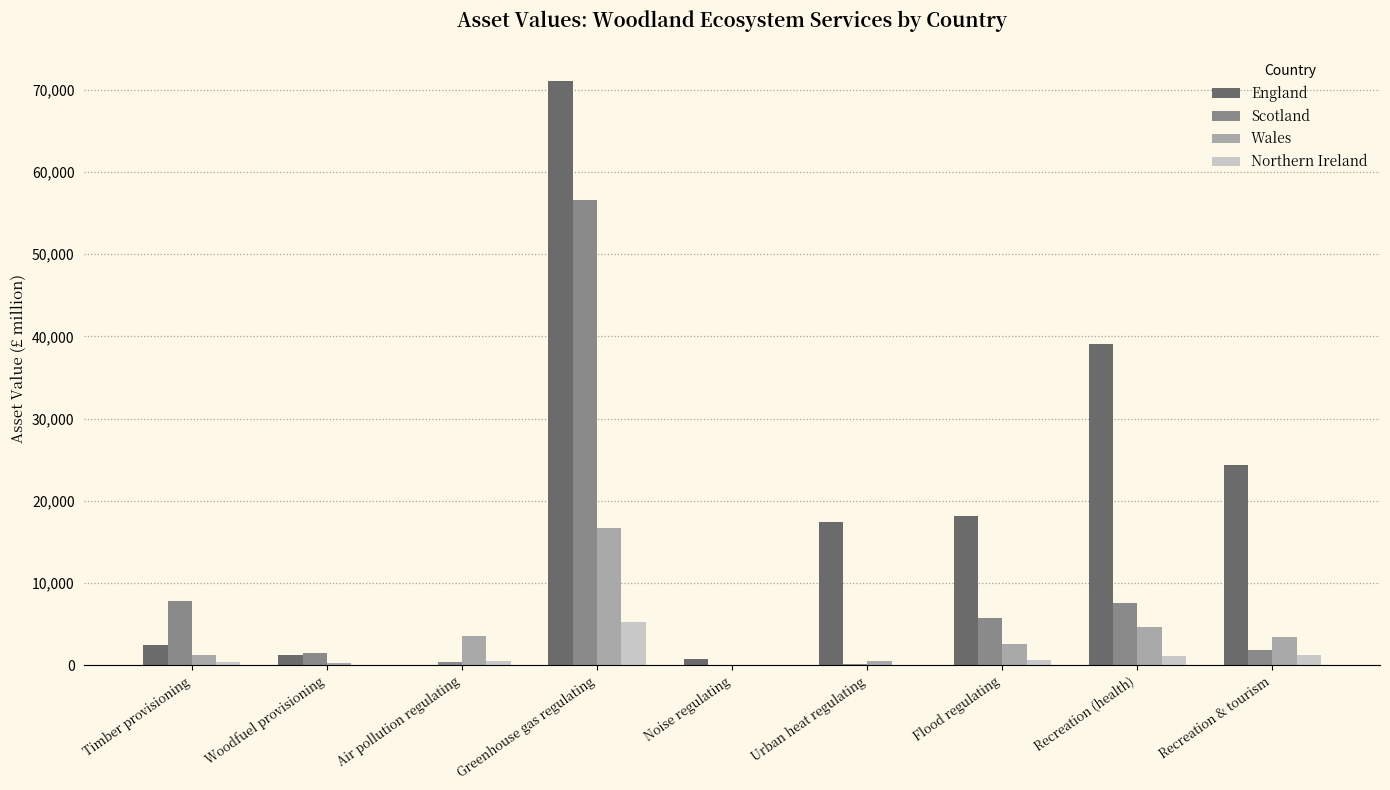

The value of Wales at Urban heat regulating is 488. True or false?

True